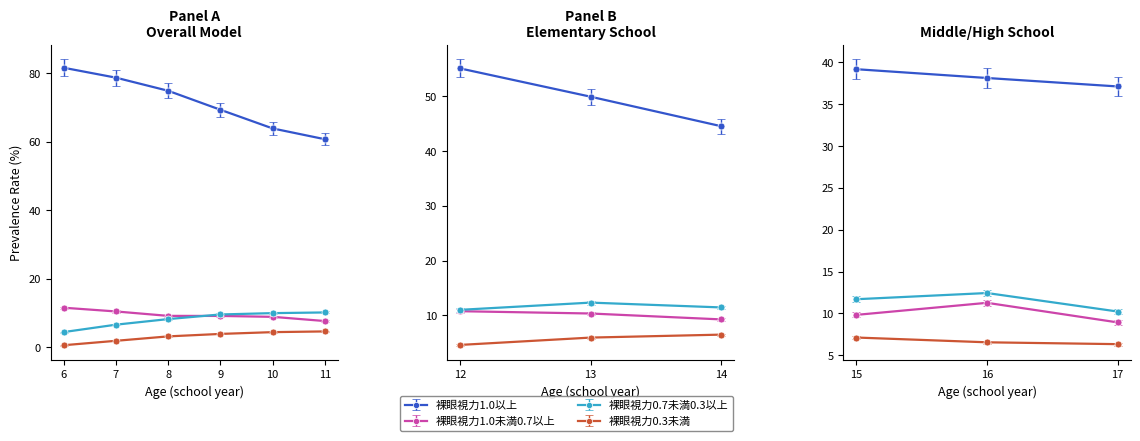

Reading right to left, extract all data points from this chart.

裸眼視力1.0以上: 17=37.1	16=38.1	15=39.2	14=44.6	13=50.0	12=55.1	11=60.8	10=64.0	9=69.4	8=75.0	7=78.8	6=81.7
裸眼視力1.0未満0.7以上: 17=8.9	16=11.3	15=9.8	14=9.3	13=10.3	12=10.8	11=7.7	10=8.9	9=9.2	8=9.2	7=10.5	6=11.6
裸眼視力0.7未満0.3以上: 17=10.2	16=12.4	15=11.7	14=11.4	13=12.3	12=11.0	11=10.2	10=10.0	9=9.6	8=8.3	7=6.7	6=4.5
裸眼視力0.3未満: 17=6.3	16=6.5	15=7.1	14=6.5	13=5.9	12=4.6	11=4.7	10=4.5	9=4.0	8=3.2	7=1.9	6=0.7